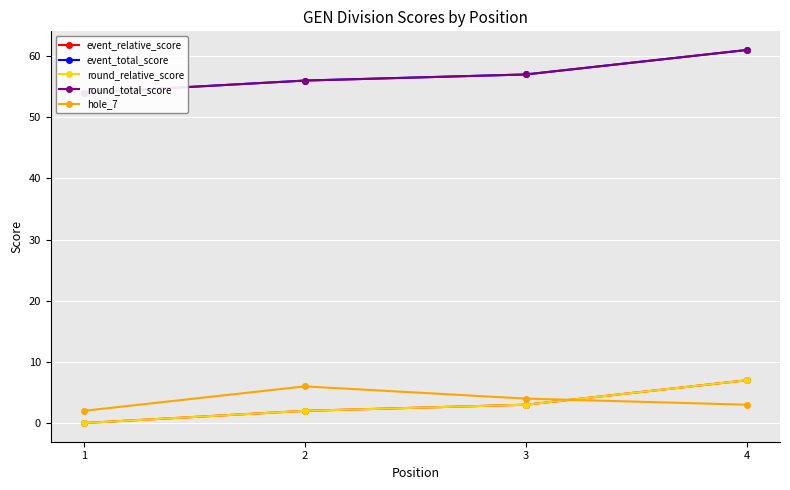

True or false: round_total_score and event_total_score intersect in this chart.

False